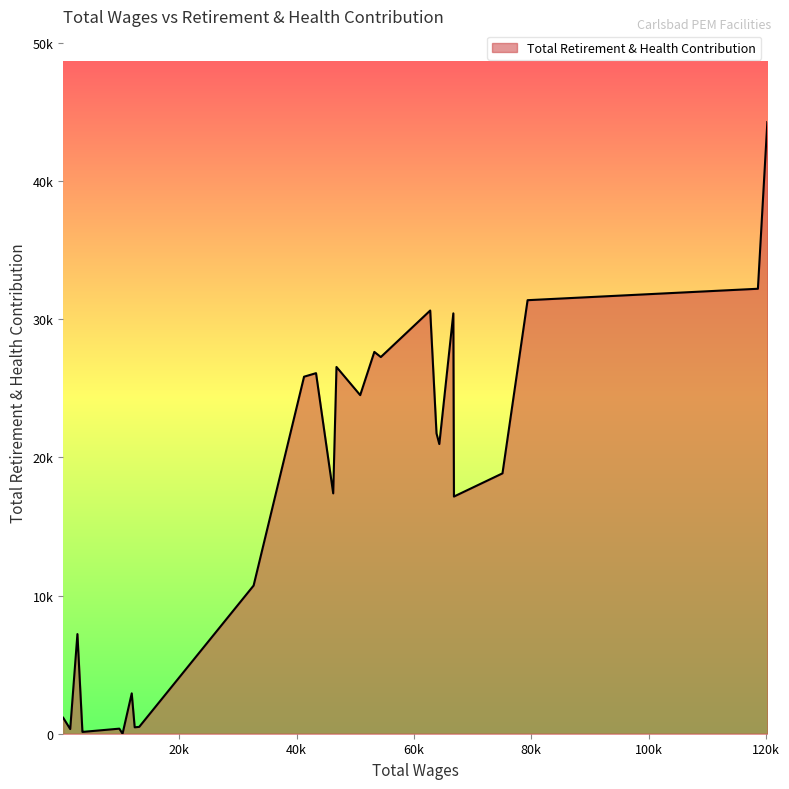

Does the chart have visible grid lines?

No